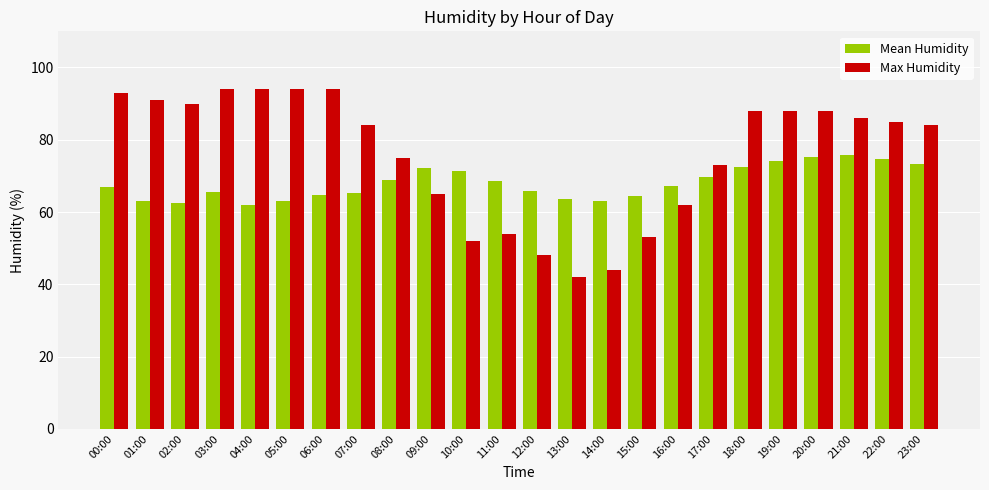

The Max Humidity series shows 149.6 at 19:00. True or false?

False